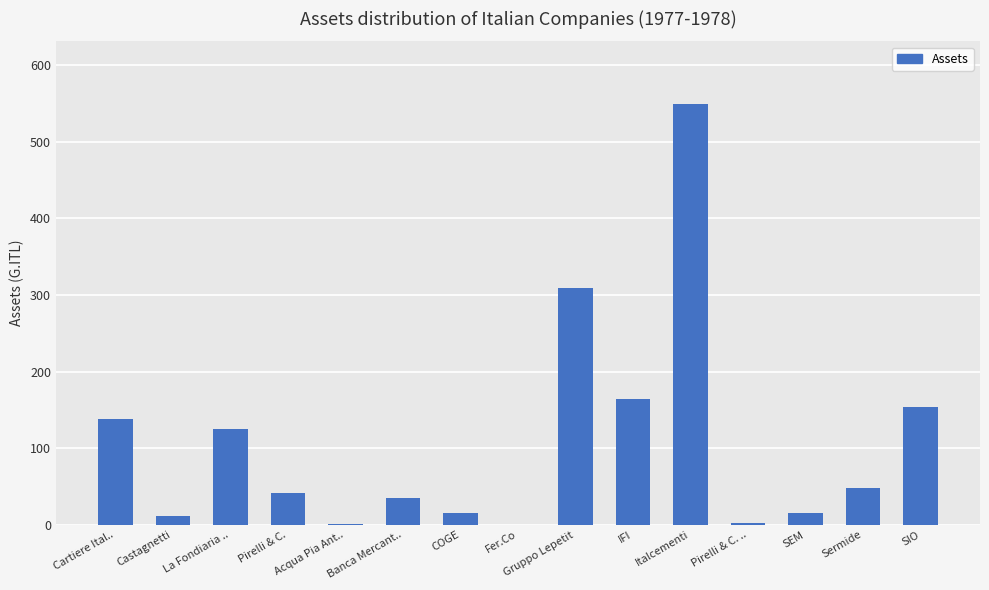

What is the sum of all values?

1608.2